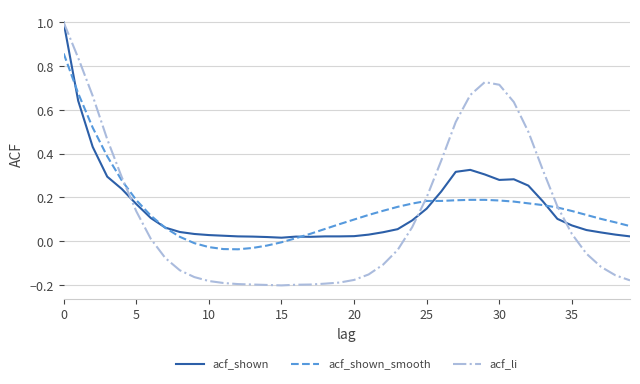

What is the maximum value for acf_shown?

1.0